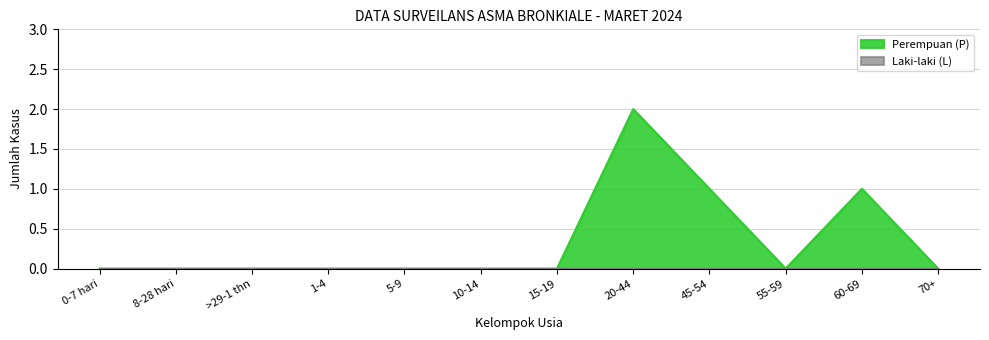

Reading left to right, extract all data points from this chart.

0	0	0	0	0	0	0	2	1	0	1	0